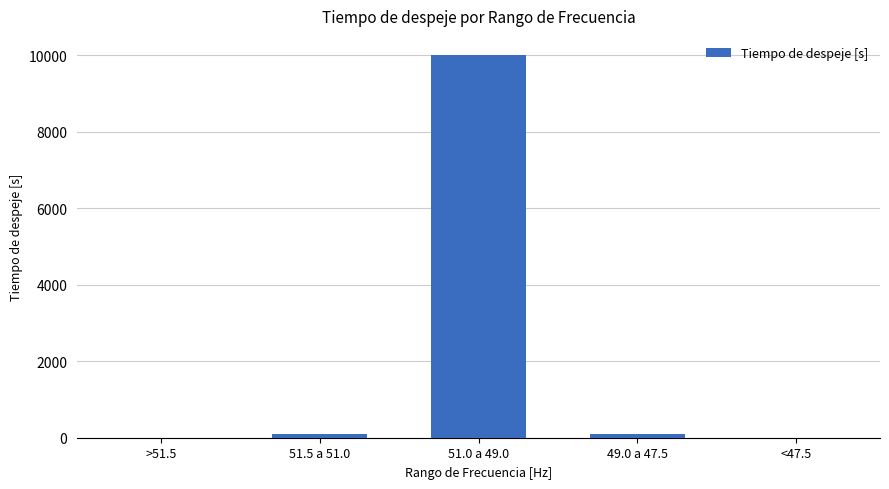

What is the greatest value displayed?

10000.0